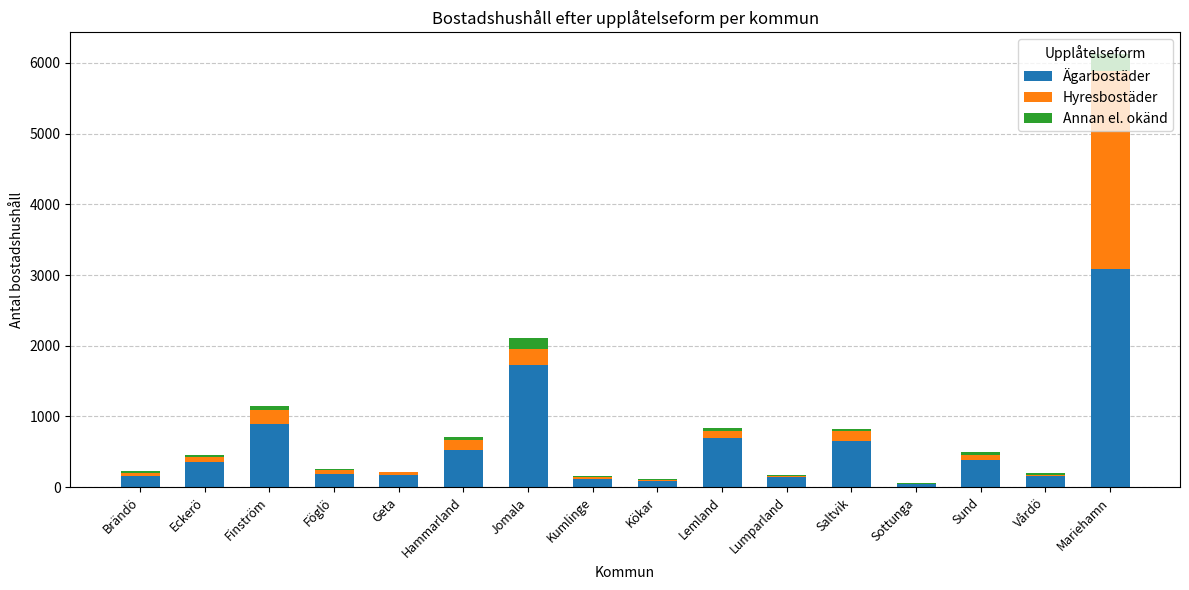

True or false: Ägarbostäder has a value of 1048 at Saltvik.

False